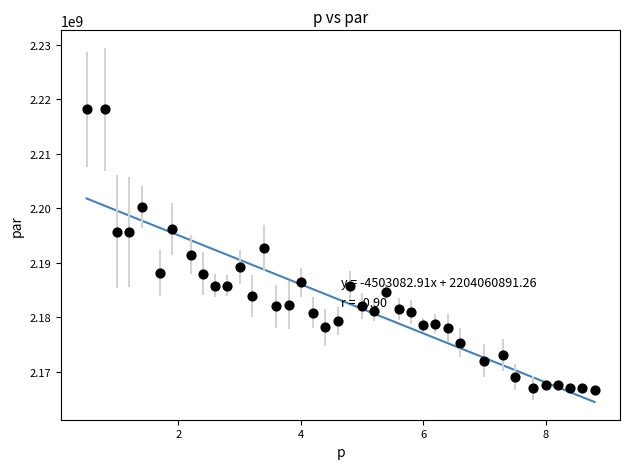

What is the range of Y values (max minus min)?

51564681